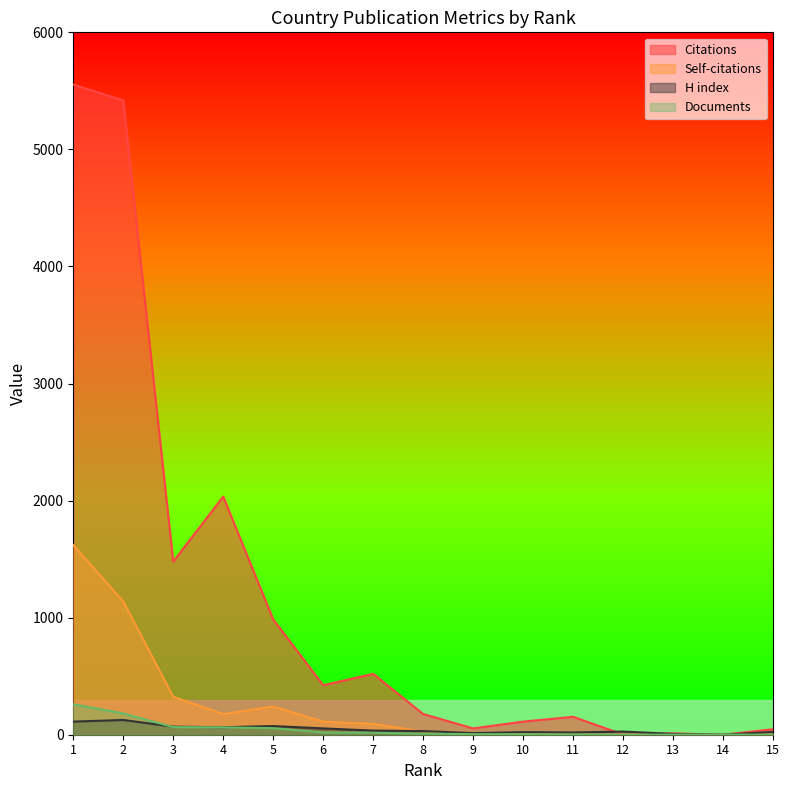

Which label corresponds to the smallest value in the chart?

14